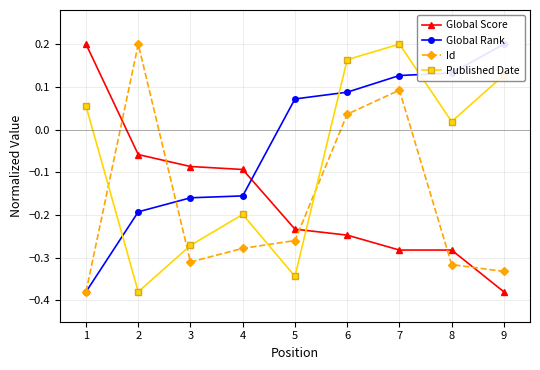

At which label does Published Date reach its peak?

7